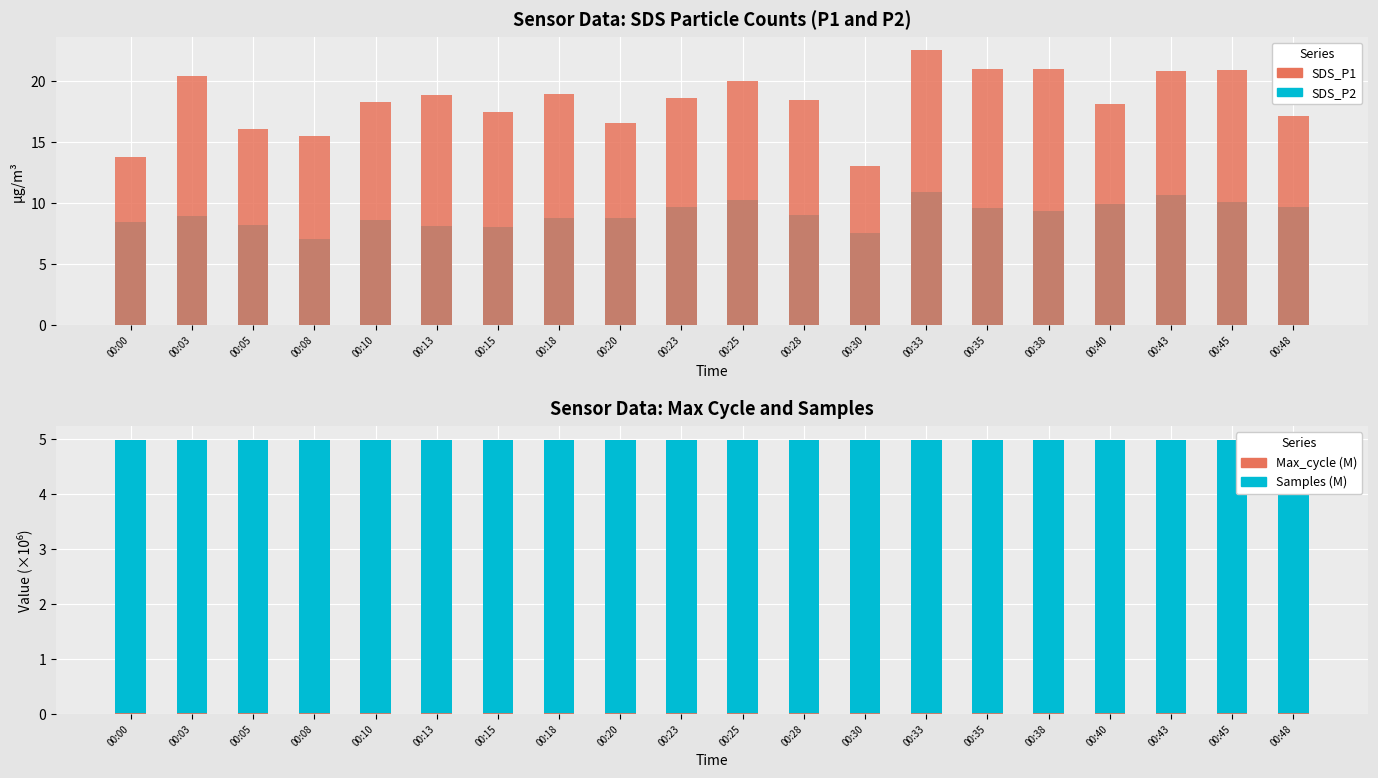

At which label is Samples (M) closest to 4?

00:48